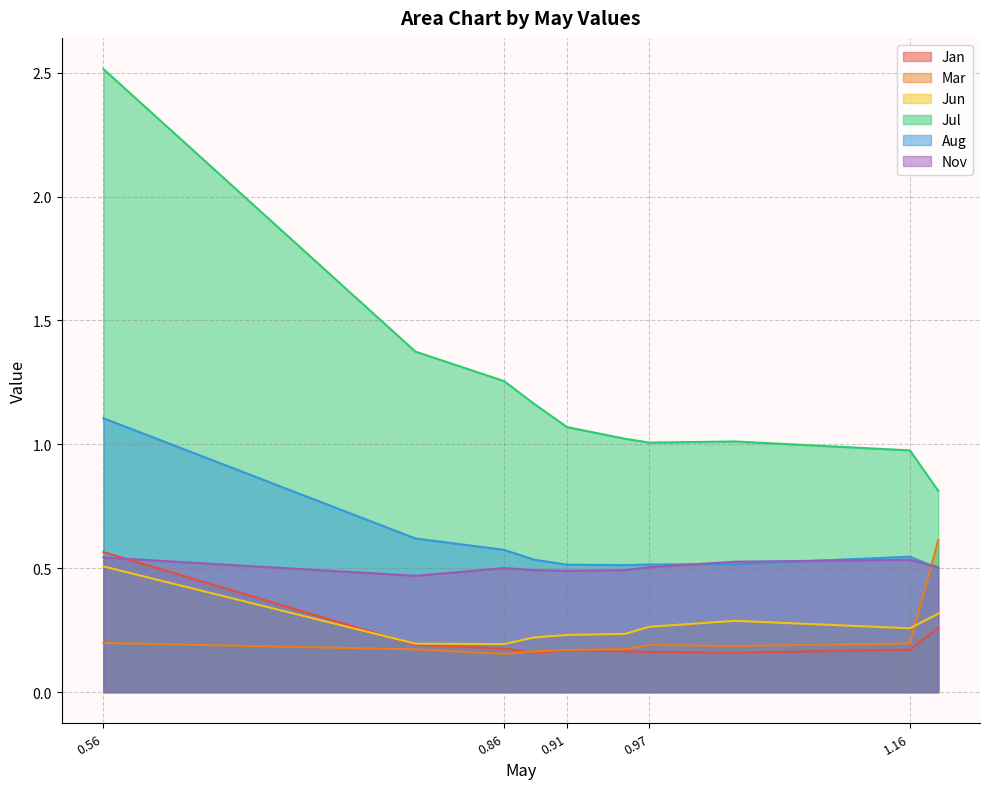

What is the difference between the maximum and minimum values in the Nov series?

0.1